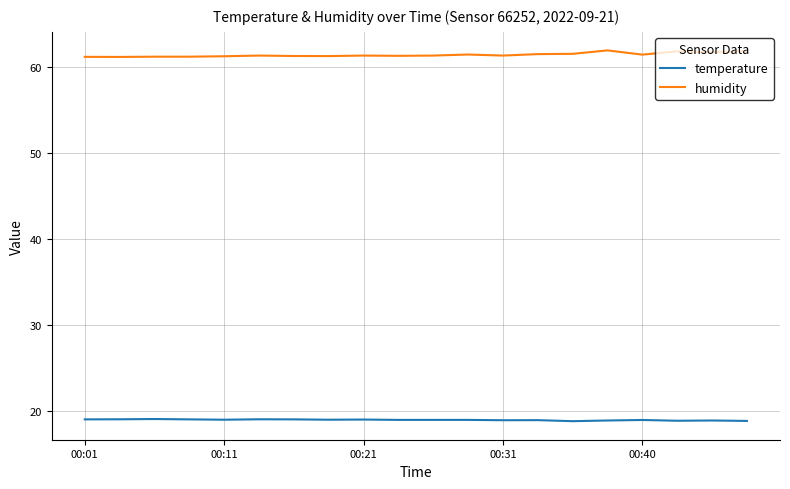

What is the greatest value displayed?

61.9